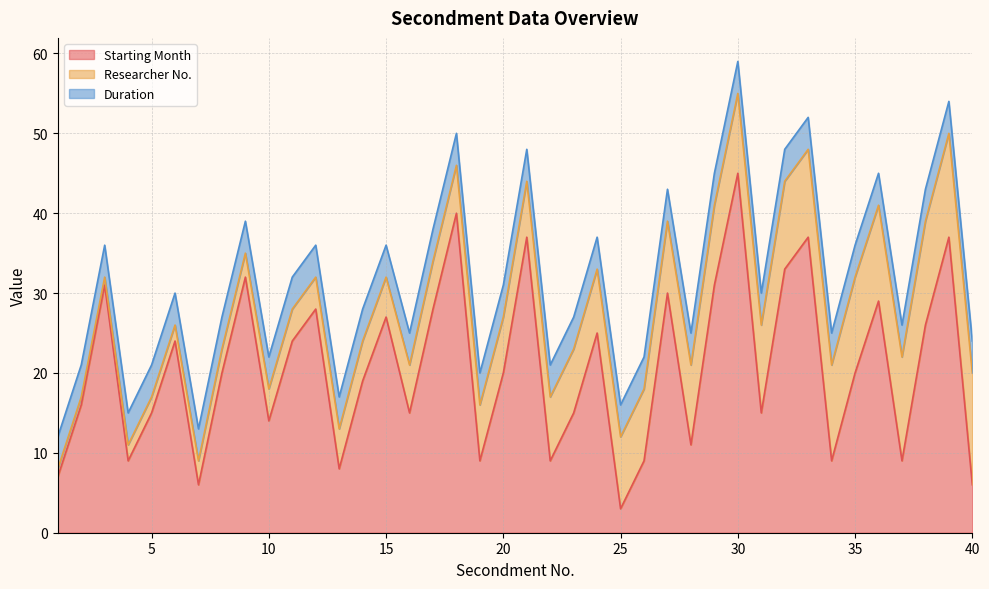

Reading left to right, transcribe all the data shown in this chart.

Starting Month: 1=7	2=16	3=31	4=9	5=15	6=24	7=6	8=20	9=32	10=14	11=24	12=28	13=8	14=19	15=27	16=15	17=28	18=40	19=9	20=20	21=37	22=9	23=15	24=25	25=3	26=9	27=30	28=11	29=31	30=45	31=15	32=33	33=37	34=9	35=20	36=29	37=9	38=26	39=37	40=6
Researcher No.: 1=1	2=1	3=1	4=2	5=2	6=2	7=3	8=3	9=3	10=4	11=4	12=4	13=5	14=5	15=5	16=6	17=6	18=6	19=7	20=7	21=7	22=8	23=8	24=8	25=9	26=9	27=9	28=10	29=10	30=10	31=11	32=11	33=11	34=12	35=12	36=12	37=13	38=13	39=13	40=14
Duration: 1=4	2=4	3=4	4=4	5=4	6=4	7=4	8=4	9=4	10=4	11=4	12=4	13=4	14=4	15=4	16=4	17=4	18=4	19=4	20=4	21=4	22=4	23=4	24=4	25=4	26=4	27=4	28=4	29=4	30=4	31=4	32=4	33=4	34=4	35=4	36=4	37=4	38=4	39=4	40=4